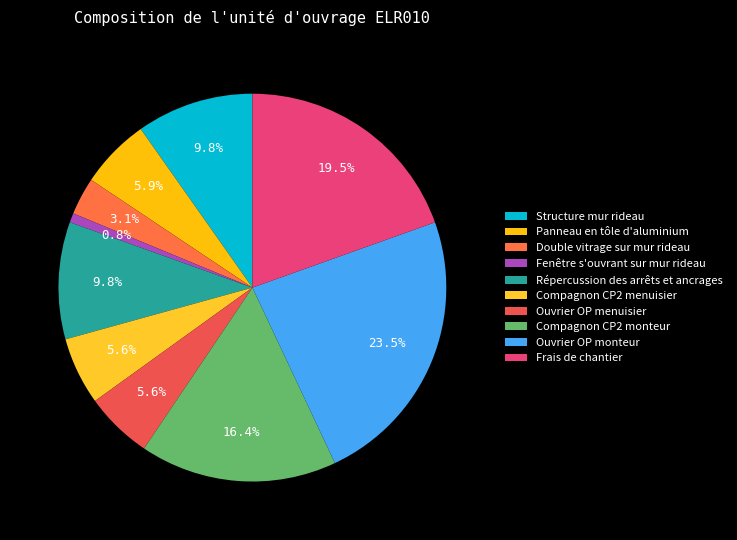

To the nearest percent, what is the combined percentage of Double vitrage sur mur rideau and Répercussion des arrêts et ancrages?

13%